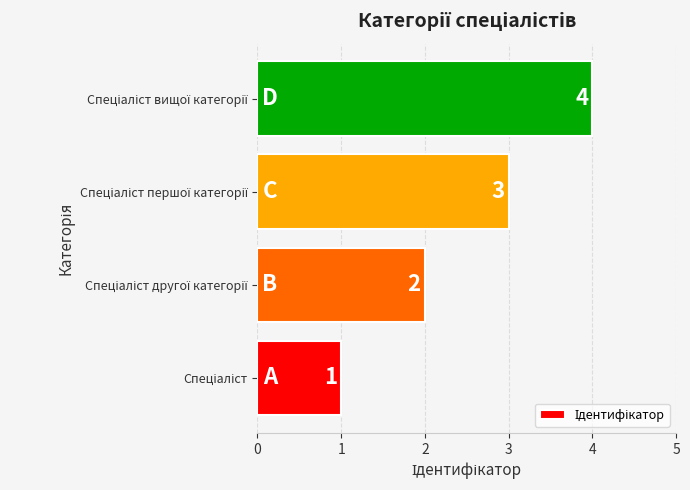

What is the maximum value shown in the chart?

4